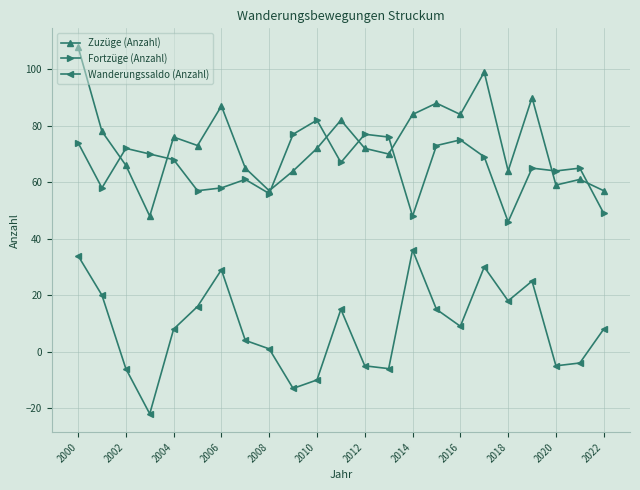

What is the maximum value for Wanderungssaldo (Anzahl)?

36